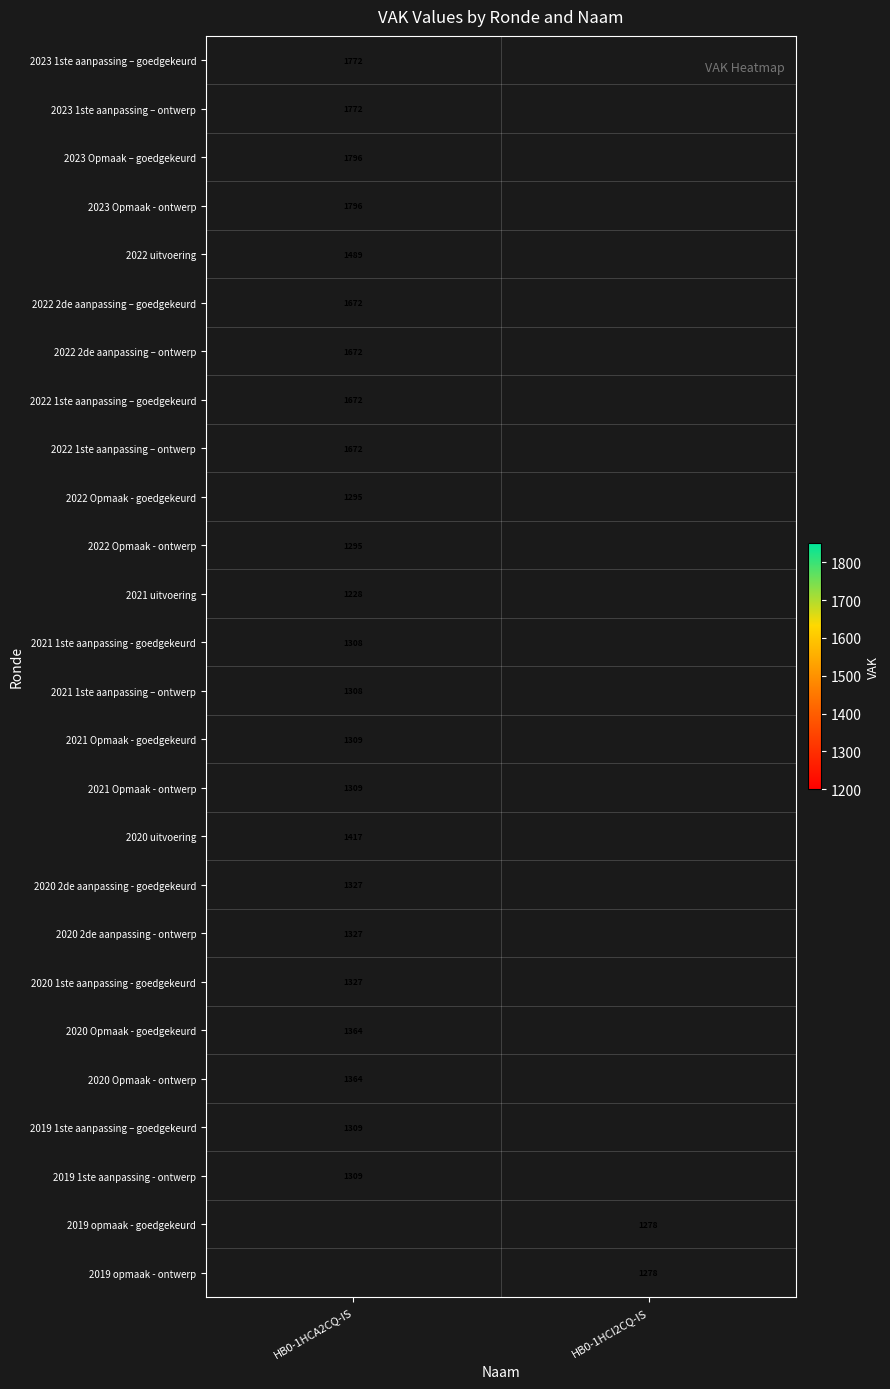

The value of 2022 Opmaak - ontwerp at HB0-1HCA2CQ-IS is 1295. True or false?

True